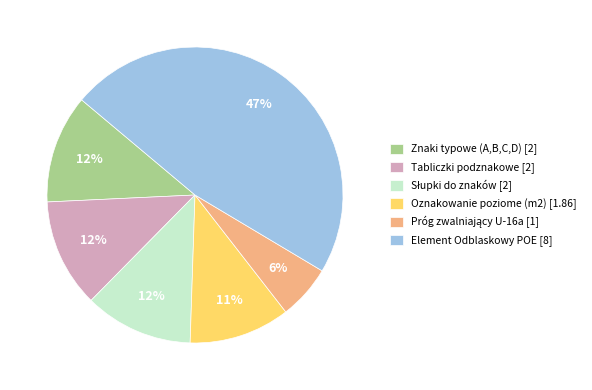

To the nearest percent, what portion does Oznakowanie poziome (m2) represent?

11%